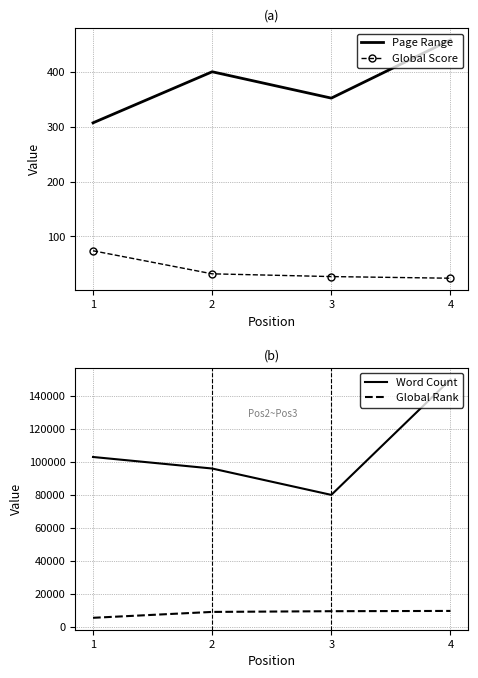

Reading left to right, what are all the values shown in this chart?

Page Range: 307	400	352	458
Global Score: 74	32	27	24
Word Count: 103000	96000	80000	150000
Global Rank: 5443	9016	9450	9613